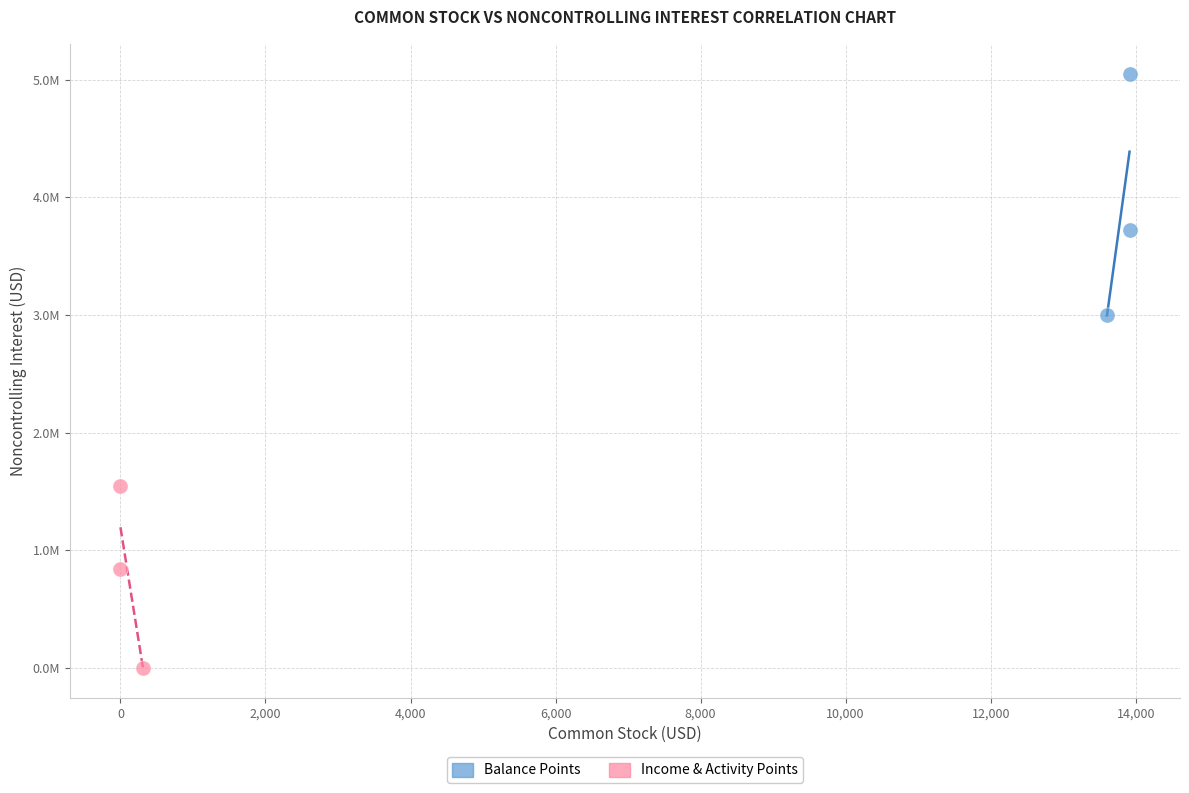

What are all the series names shown in the legend?

Balance Points, Income & Activity Points